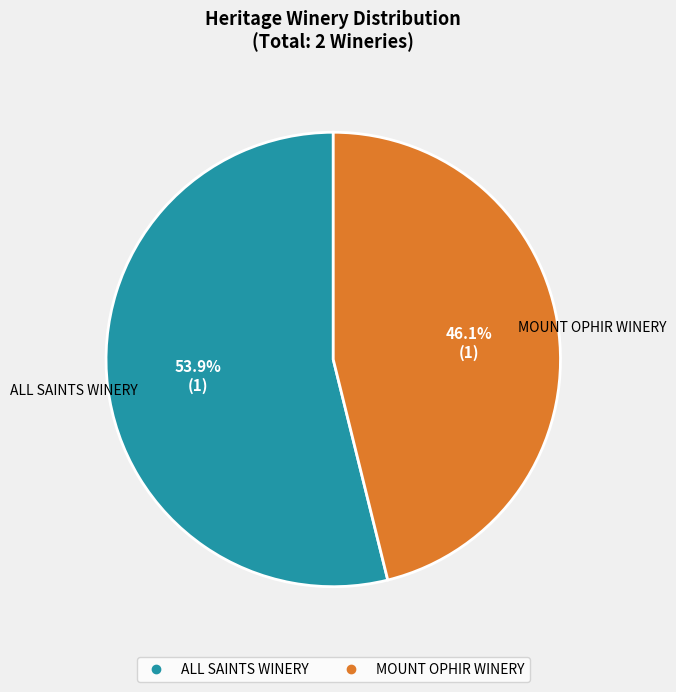

What portion of the pie excludes MOUNT OPHIR WINERY?

53.9%